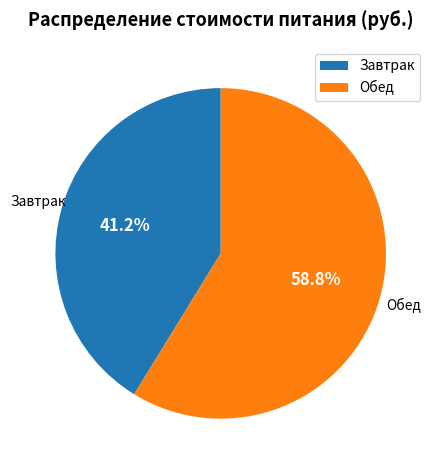

To the nearest percent, what is the combined percentage of Обед and Завтрак?

100%